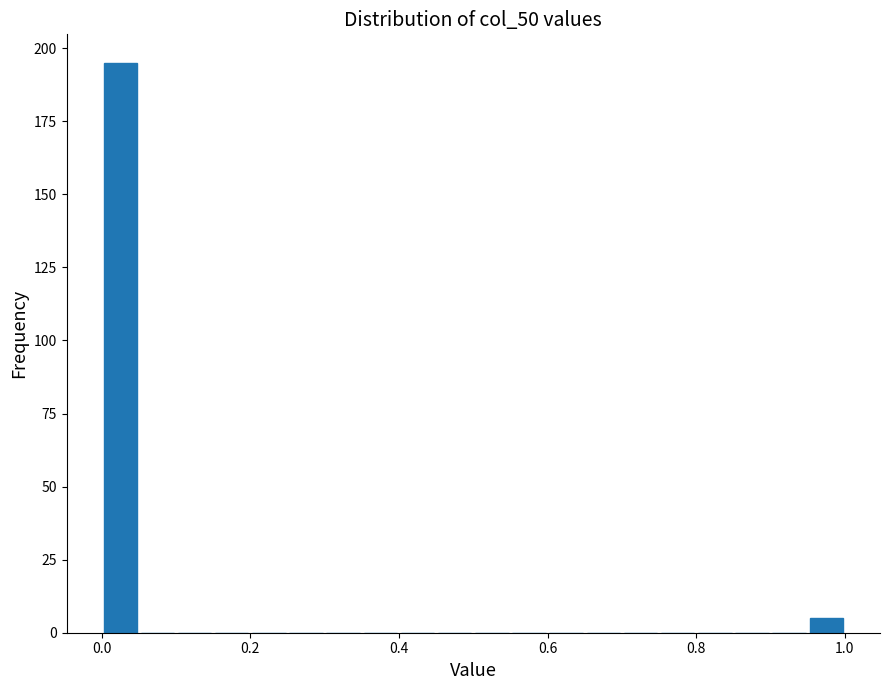

Around what value on the x-axis is the tallest bar? Give the approximate position of its centre, as read against the axis.

0.02